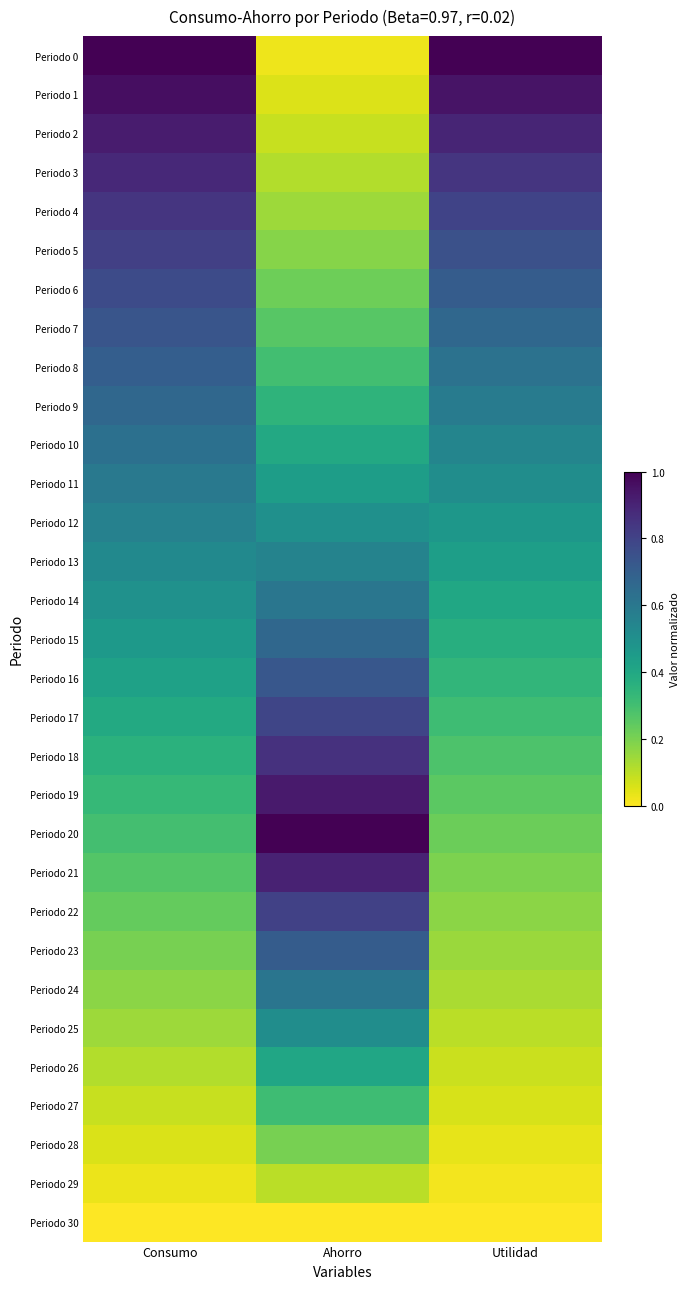

Reading left to right, what are all the values shown in this chart?

Periodo 0: Consumo=1.0	Ahorro=0.0	Utilidad=1.0
Periodo 1: Consumo=1.0	Ahorro=0.1	Utilidad=0.9
Periodo 2: Consumo=0.9	Ahorro=0.1	Utilidad=0.9
Periodo 3: Consumo=0.9	Ahorro=0.1	Utilidad=0.8
Periodo 4: Consumo=0.8	Ahorro=0.1	Utilidad=0.8
Periodo 5: Consumo=0.8	Ahorro=0.2	Utilidad=0.8
Periodo 6: Consumo=0.8	Ahorro=0.2	Utilidad=0.7
Periodo 7: Consumo=0.7	Ahorro=0.3	Utilidad=0.7
Periodo 8: Consumo=0.7	Ahorro=0.3	Utilidad=0.6
Periodo 9: Consumo=0.7	Ahorro=0.3	Utilidad=0.6
Periodo 10: Consumo=0.6	Ahorro=0.4	Utilidad=0.5
Periodo 11: Consumo=0.6	Ahorro=0.4	Utilidad=0.5
Periodo 12: Consumo=0.6	Ahorro=0.5	Utilidad=0.5
Periodo 13: Consumo=0.5	Ahorro=0.6	Utilidad=0.4
Periodo 14: Consumo=0.5	Ahorro=0.6	Utilidad=0.4
Periodo 15: Consumo=0.5	Ahorro=0.7	Utilidad=0.4
Periodo 16: Consumo=0.4	Ahorro=0.7	Utilidad=0.3
Periodo 17: Consumo=0.4	Ahorro=0.8	Utilidad=0.3
Periodo 18: Consumo=0.4	Ahorro=0.9	Utilidad=0.3
Periodo 19: Consumo=0.3	Ahorro=0.9	Utilidad=0.3
Periodo 20: Consumo=0.3	Ahorro=1.0	Utilidad=0.2
Periodo 21: Consumo=0.3	Ahorro=0.9	Utilidad=0.2
Periodo 22: Consumo=0.2	Ahorro=0.8	Utilidad=0.2
Periodo 23: Consumo=0.2	Ahorro=0.7	Utilidad=0.1
Periodo 24: Consumo=0.2	Ahorro=0.6	Utilidad=0.1
Periodo 25: Consumo=0.1	Ahorro=0.5	Utilidad=0.1
Periodo 26: Consumo=0.1	Ahorro=0.4	Utilidad=0.1
Periodo 27: Consumo=0.1	Ahorro=0.3	Utilidad=0.1
Periodo 28: Consumo=0.1	Ahorro=0.2	Utilidad=0.0
Periodo 29: Consumo=0.0	Ahorro=0.1	Utilidad=0.0
Periodo 30: Consumo=0.0	Ahorro=0.0	Utilidad=0.0